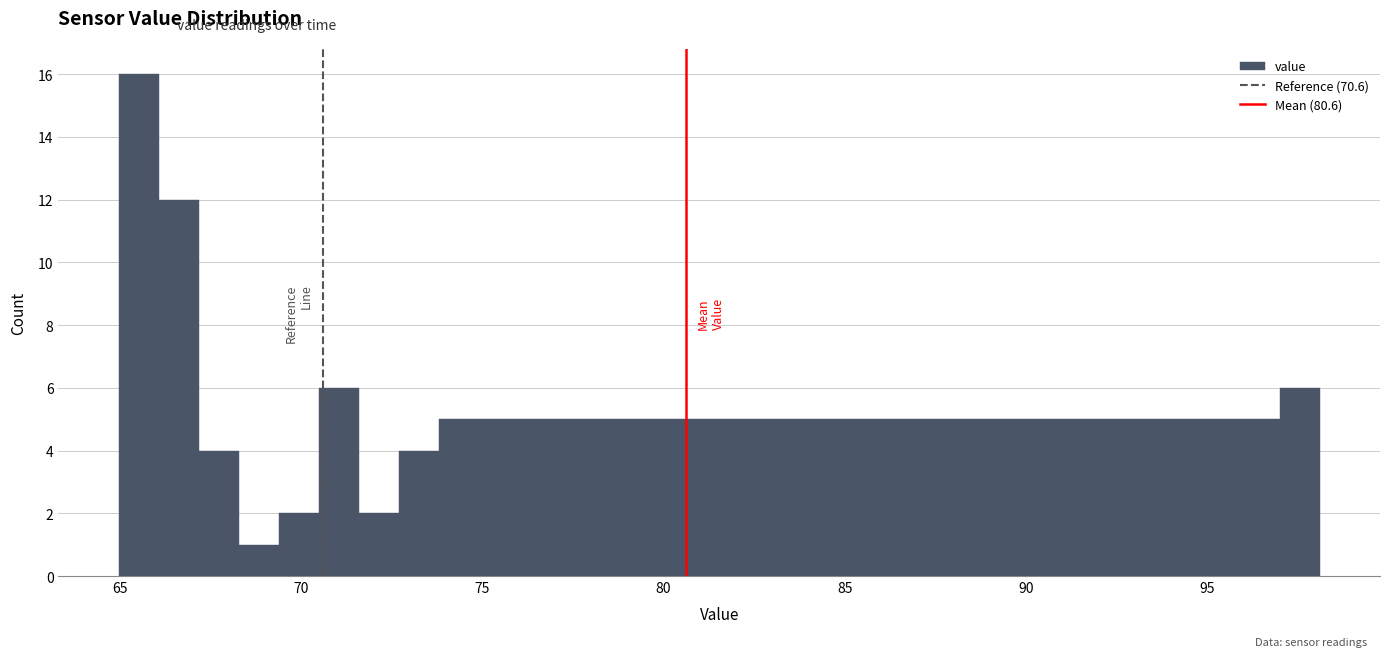

Read against the x-axis, roughly where is the centre of the tallest bar?

65.5